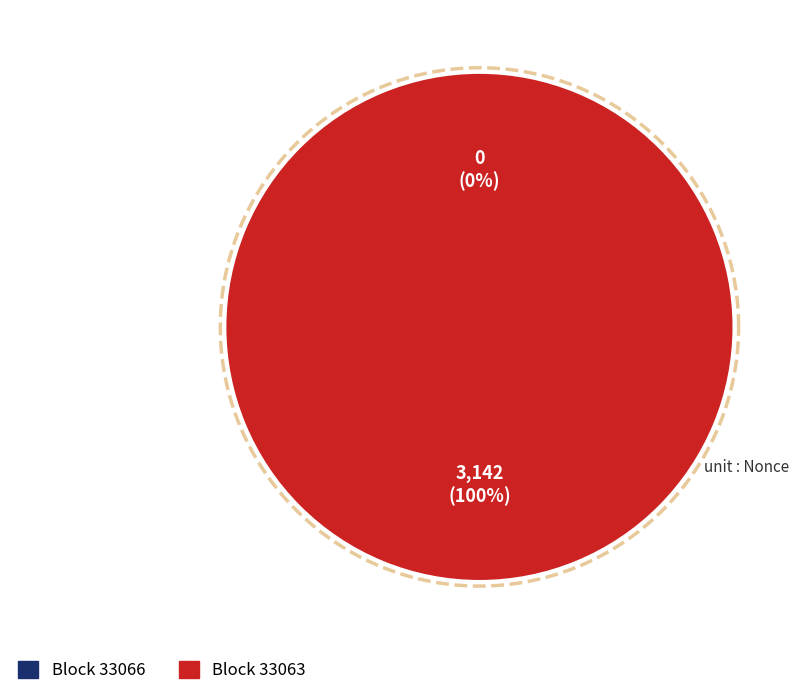

Does any single category account for the majority?

Yes